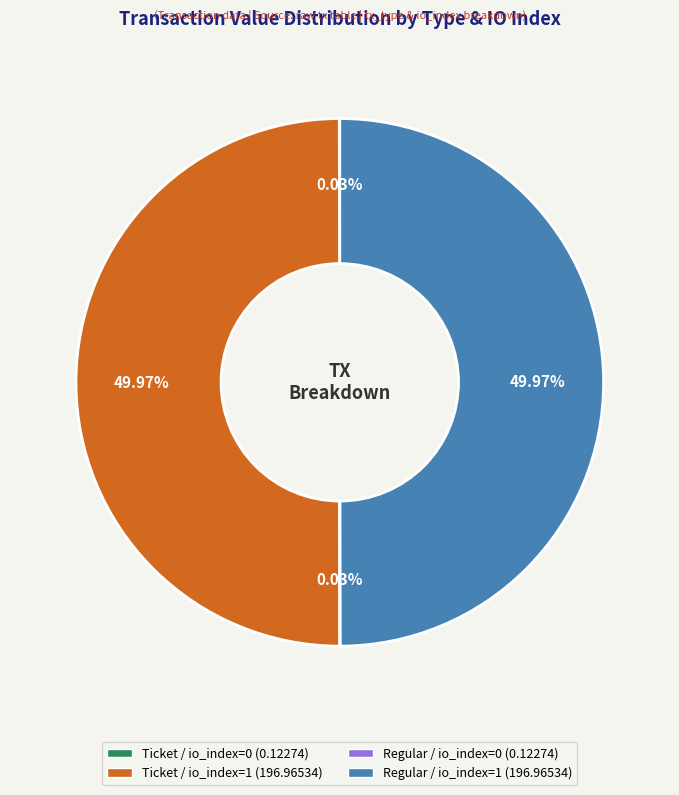

What is the largest slice in the pie chart?

Ticket / io_index=1